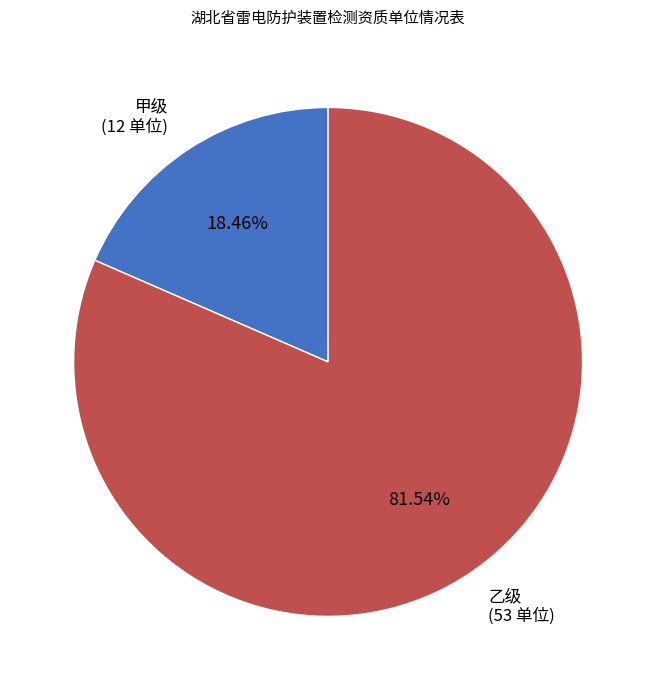

How many segments does this pie chart have?

2